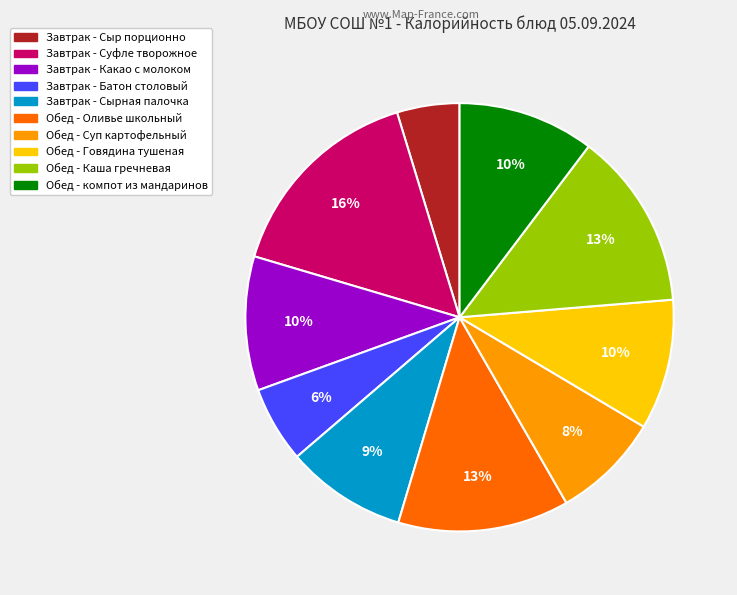

Which has a higher value, Обед - Суп картофельный or Завтрак - Сырная палочка?

Завтрак - Сырная палочка